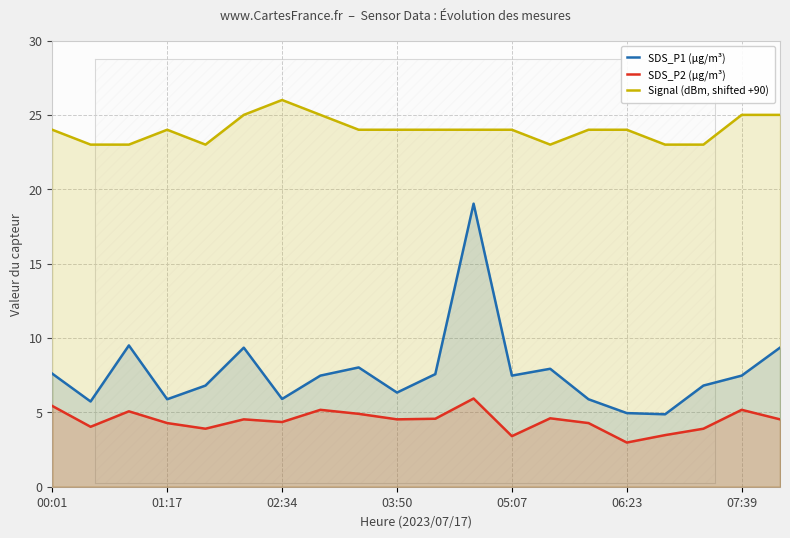

Read the SDS_P2 (µg/m³) value at 16.

3.5